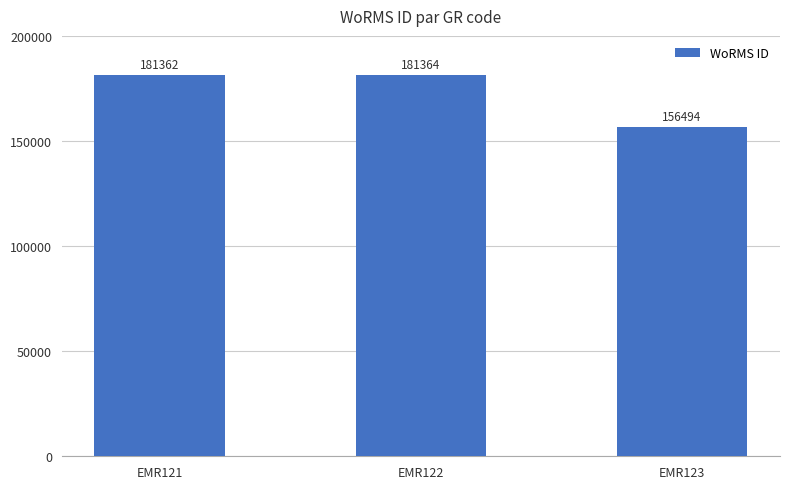

Reading left to right, transcribe all the data shown in this chart.

181362	181364	156494